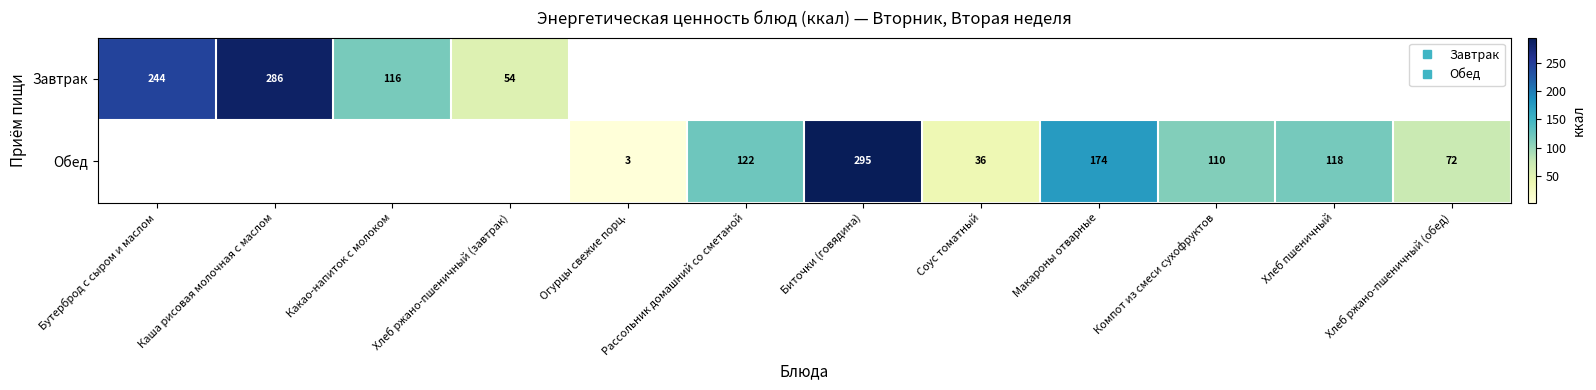

Where does the Обед series first go above 72?

Рассольник домашний со сметаной